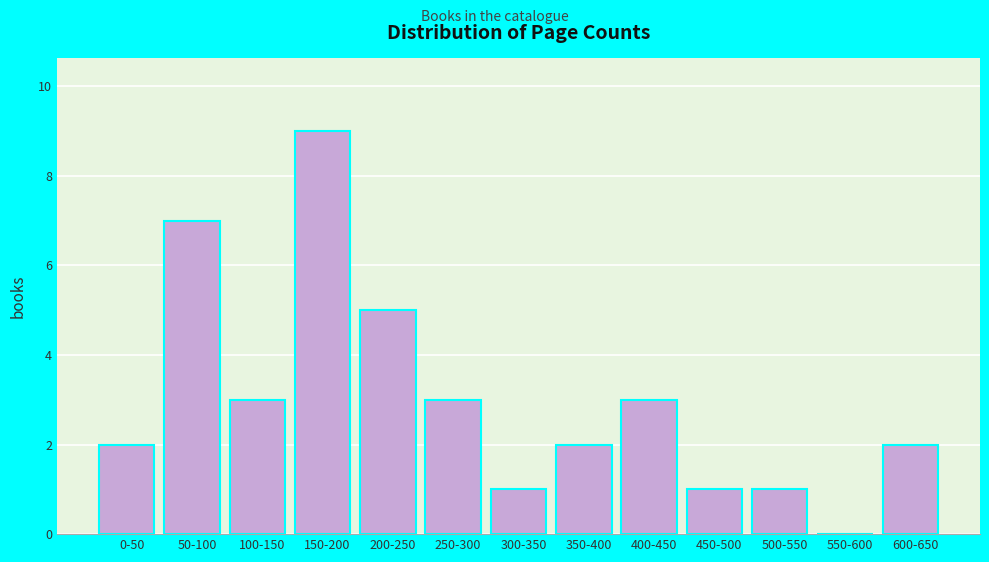

Reading right to left, list all the values displayed in this chart.

600-650=2	550-600=0	500-550=1	450-500=1	400-450=3	350-400=2	300-350=1	250-300=3	200-250=5	150-200=9	100-150=3	50-100=7	0-50=2